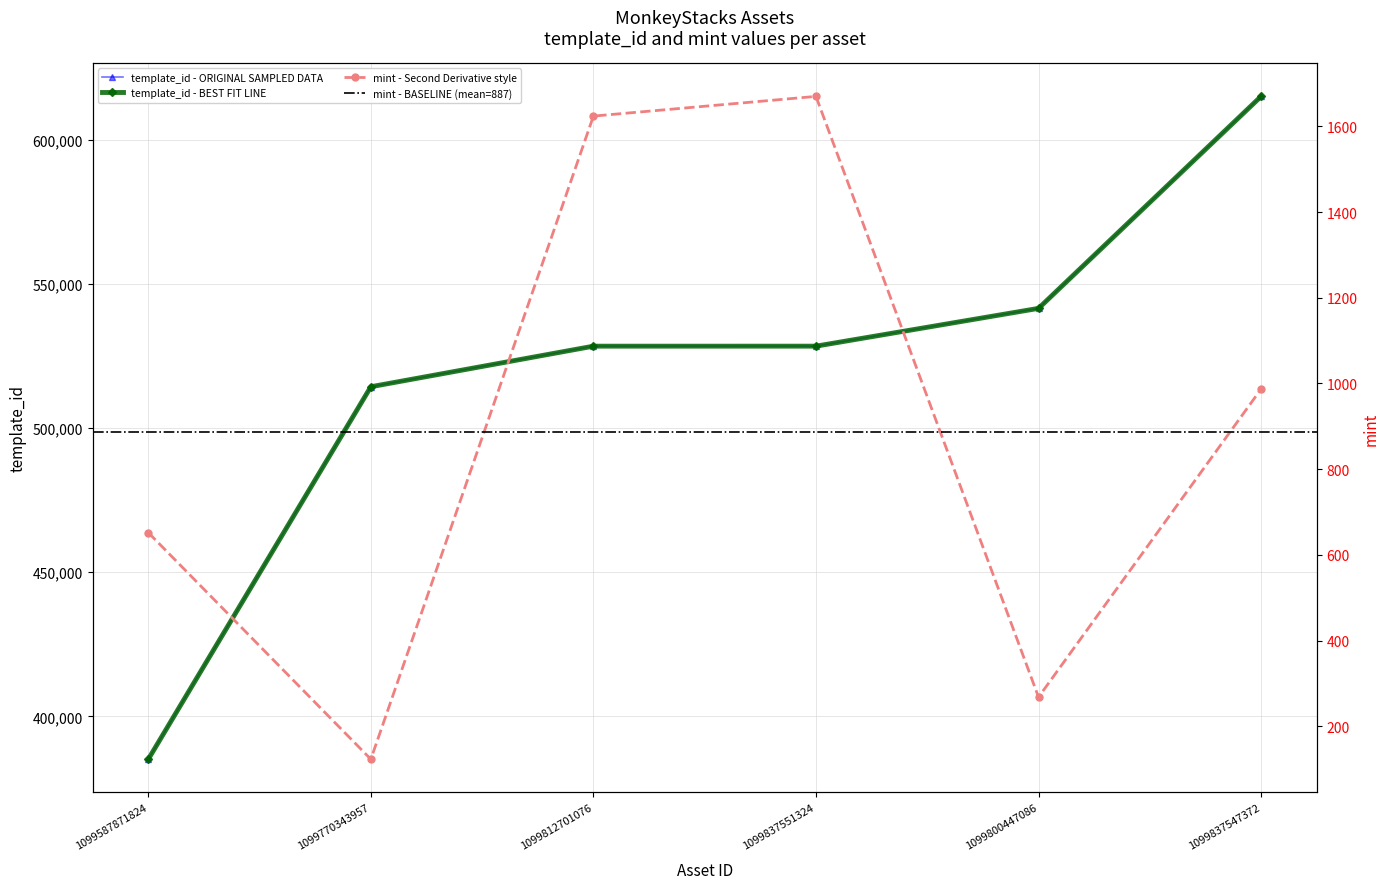

How many data points in template_id are above 528368?

2